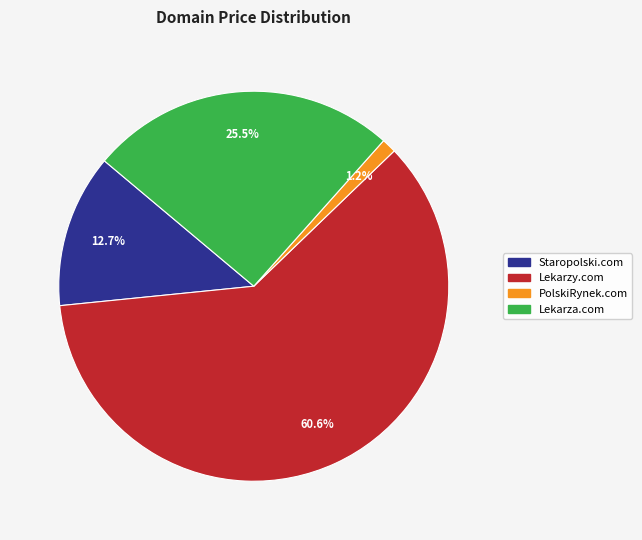

How many slices are in this pie chart?

4